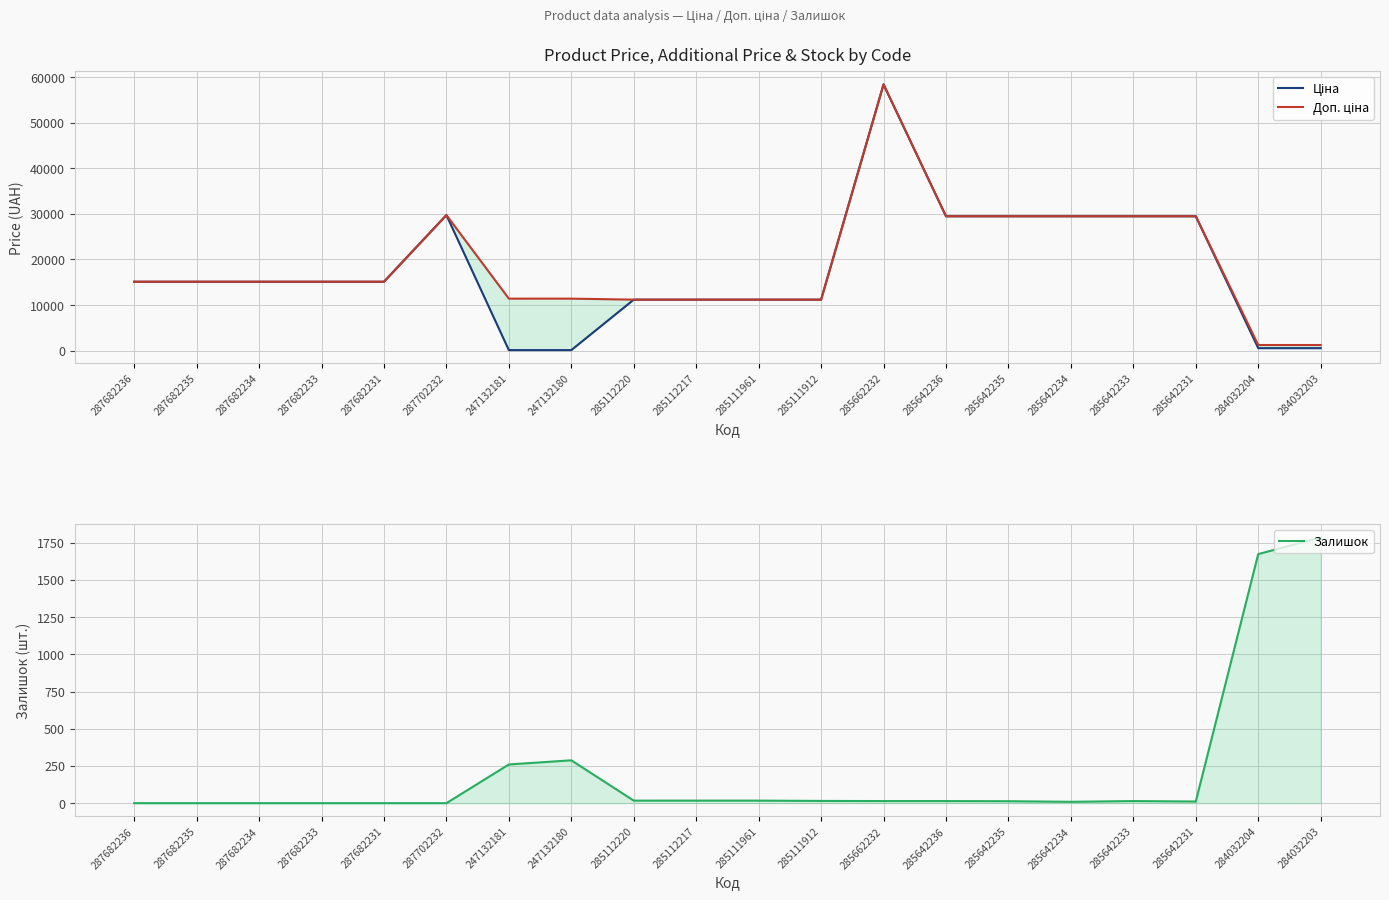

What is the sum of all Залишок values?

4149.0